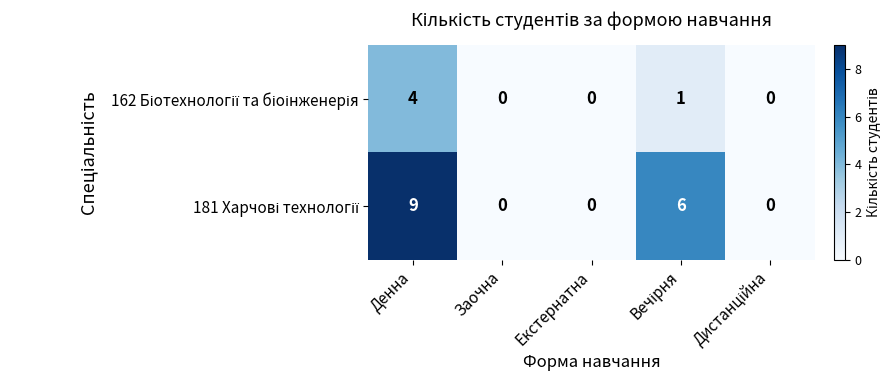

What is the greatest value displayed?

9